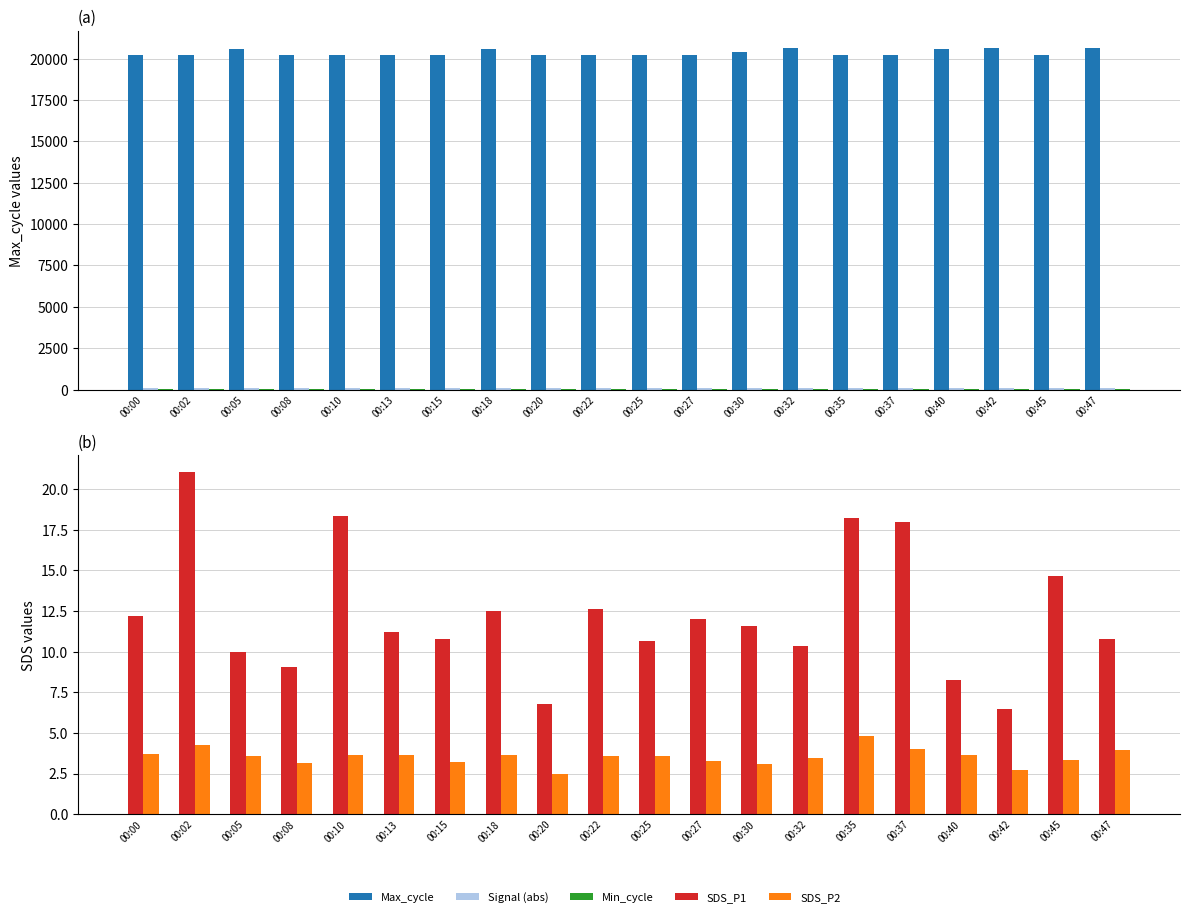

Which series has the largest range (max minus min)?

Max_cycle